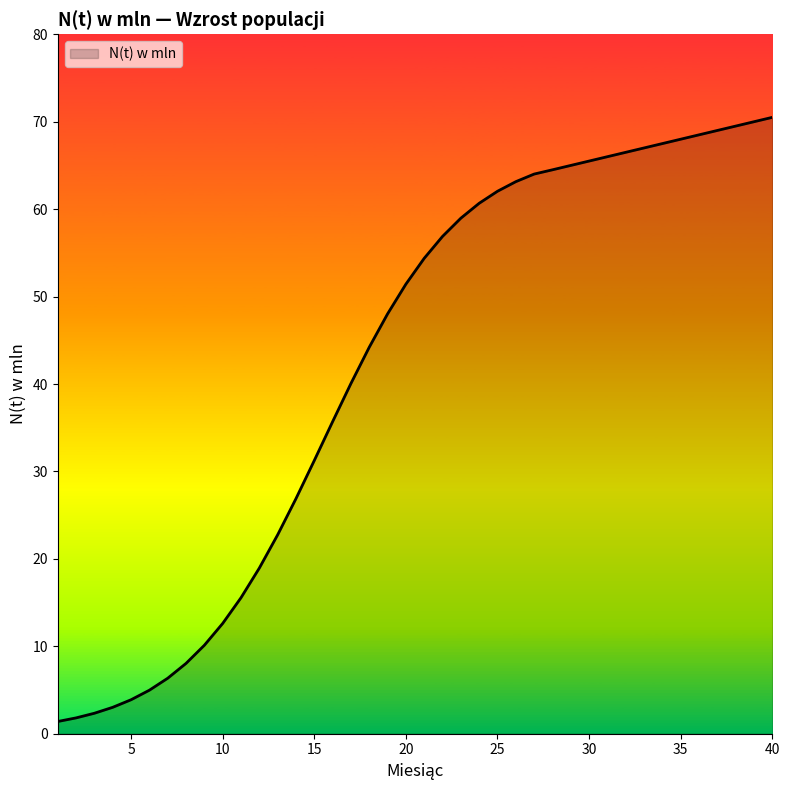

Which label corresponds to the largest value in the chart?

40